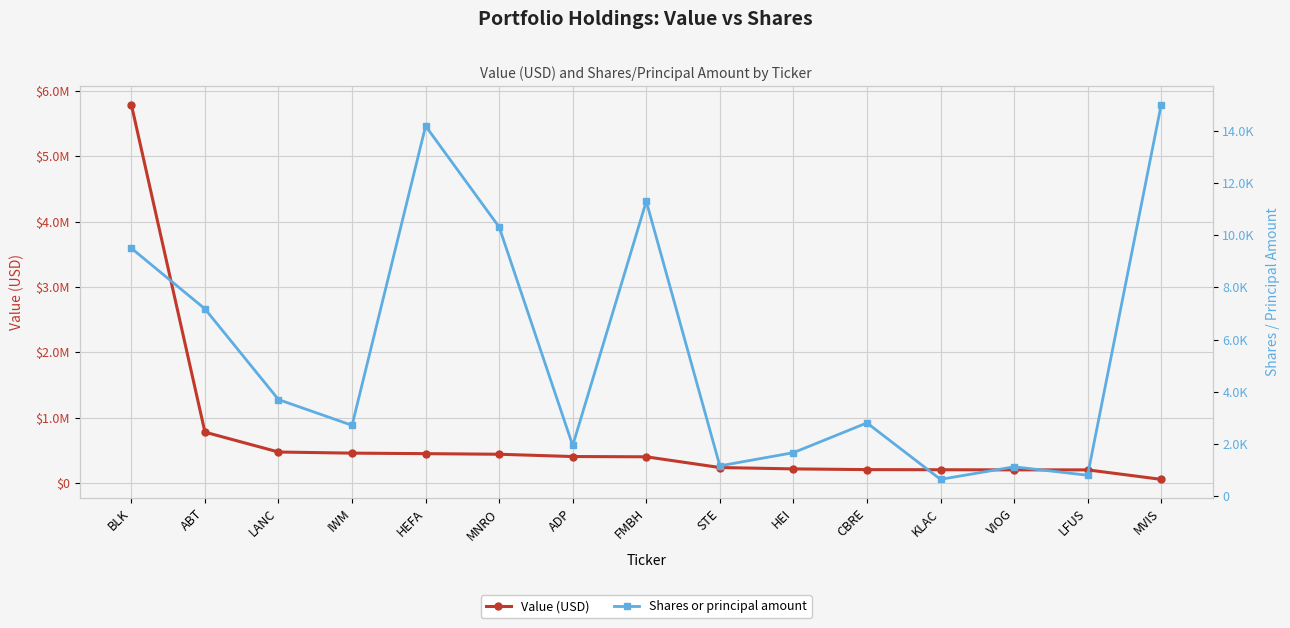

Where is the first local minimum for Shares or principal amount?

IWM